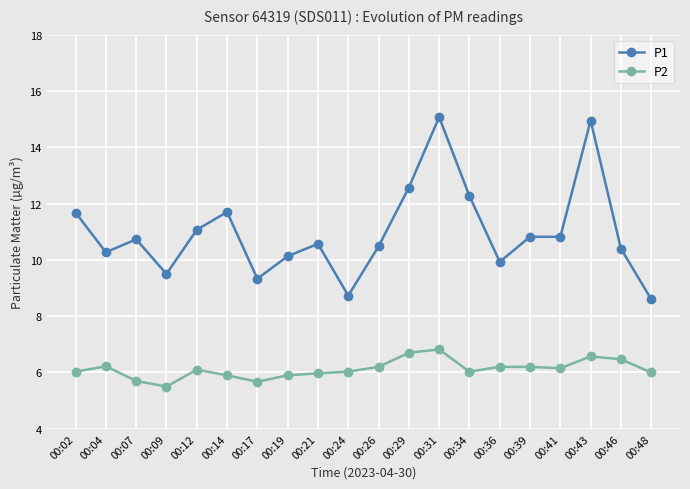

True or false: P1 has more than 2 points higher than both neighbors.

True